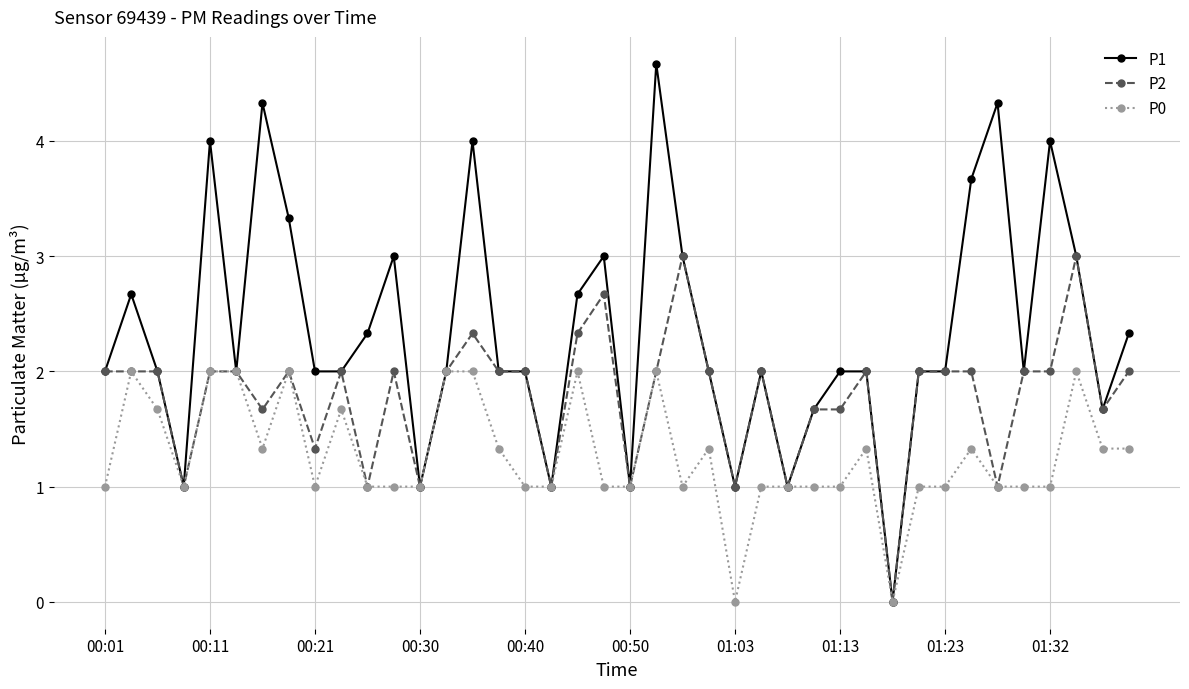

What is the average value of the P0 series?

1.3